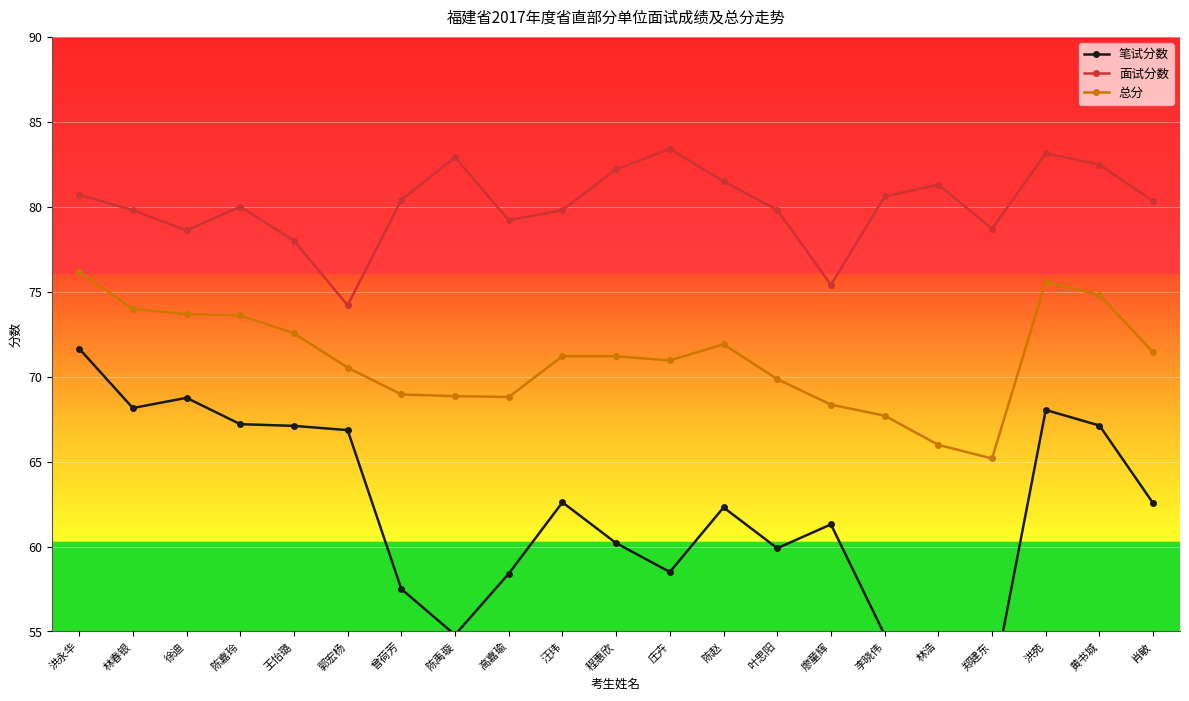

Which category has the lowest value in the 笔试分数 series?

林浩